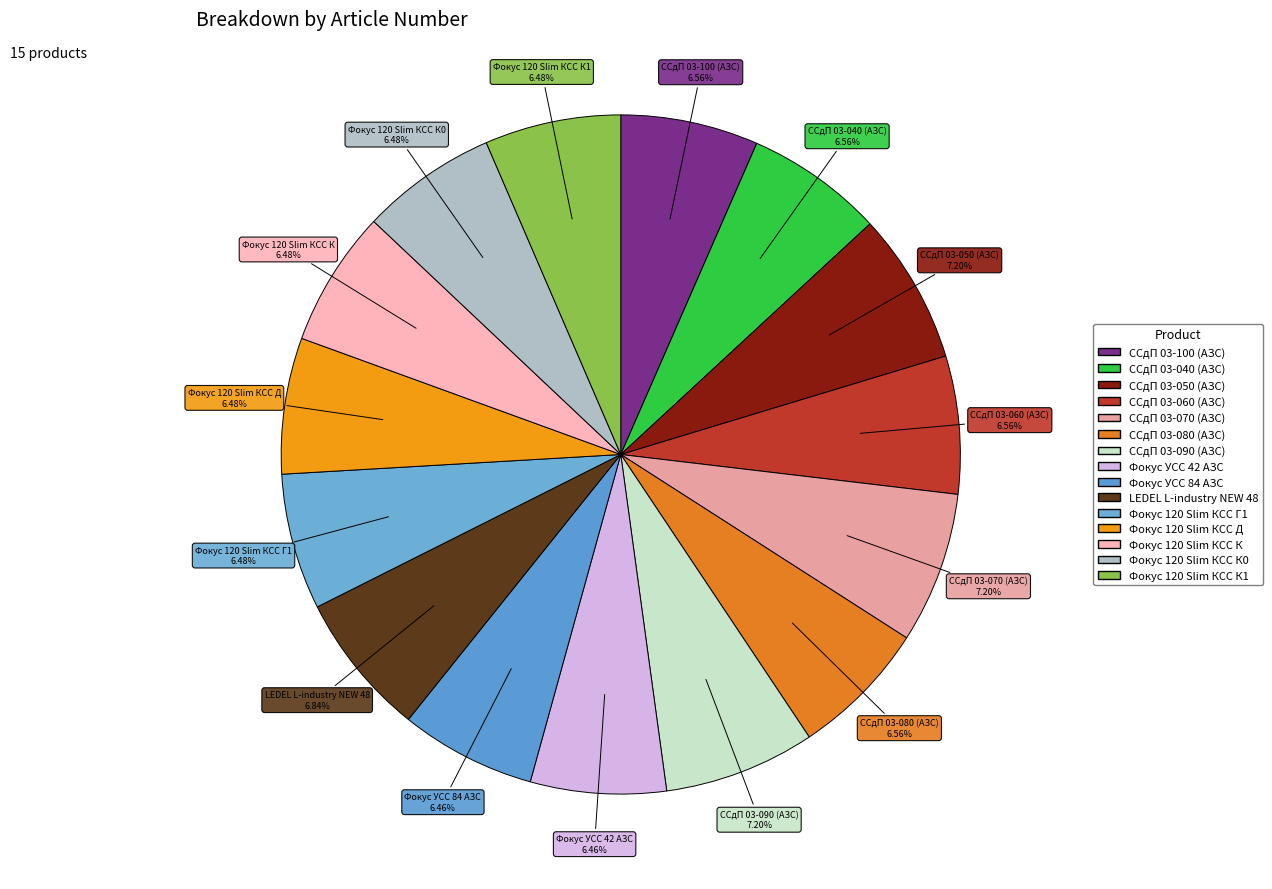

To the nearest percent, what portion does ССдП 03-070 (АЗС) represent?

7%